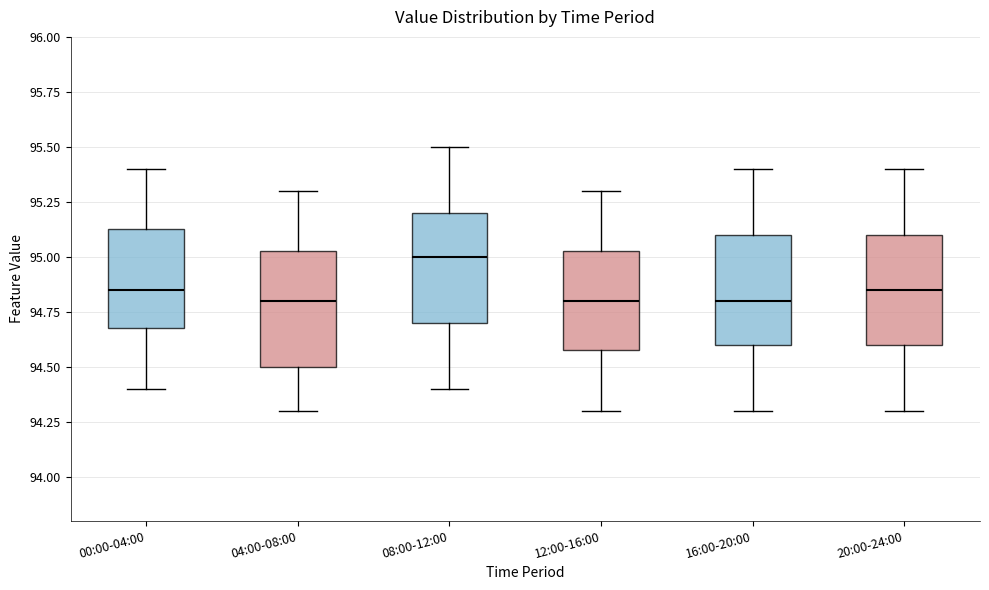

Reading left to right, transcribe this box plot: for each box, give where its median line is, the range the box spans, and where its two whiskers end, as read against the y-axis. The values are not printed on the chart, so give them approximately, as read against the axis.

00:00-04:00: median 94.85, box 94.70 to 95.15, whiskers 94.40 to 95.40
04:00-08:00: median 94.80, box 94.50 to 95.05, whiskers 94.30 to 95.30
08:00-12:00: median 95.00, box 94.70 to 95.20, whiskers 94.40 to 95.50
12:00-16:00: median 94.80, box 94.60 to 95.05, whiskers 94.30 to 95.30
16:00-20:00: median 94.80, box 94.60 to 95.10, whiskers 94.30 to 95.40
20:00-24:00: median 94.85, box 94.60 to 95.10, whiskers 94.30 to 95.40